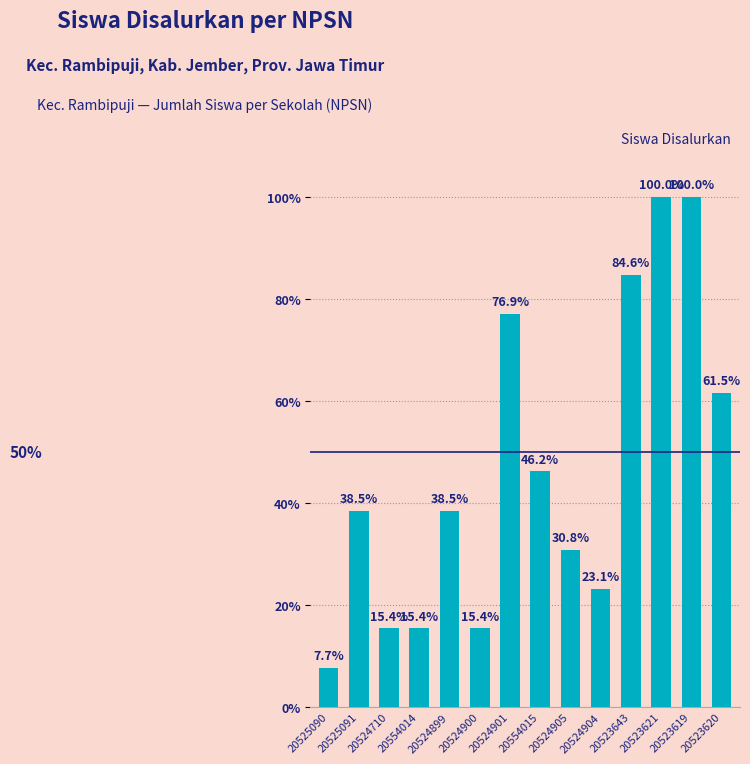

Does the chart contain any negative values?

No